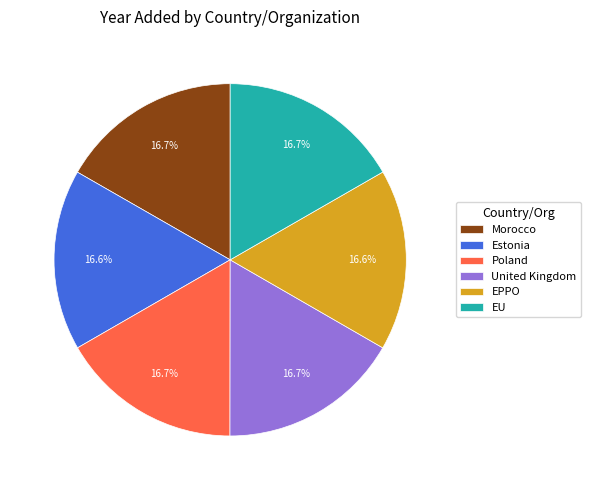

What percentage is the Poland slice, to the nearest percent?

17%